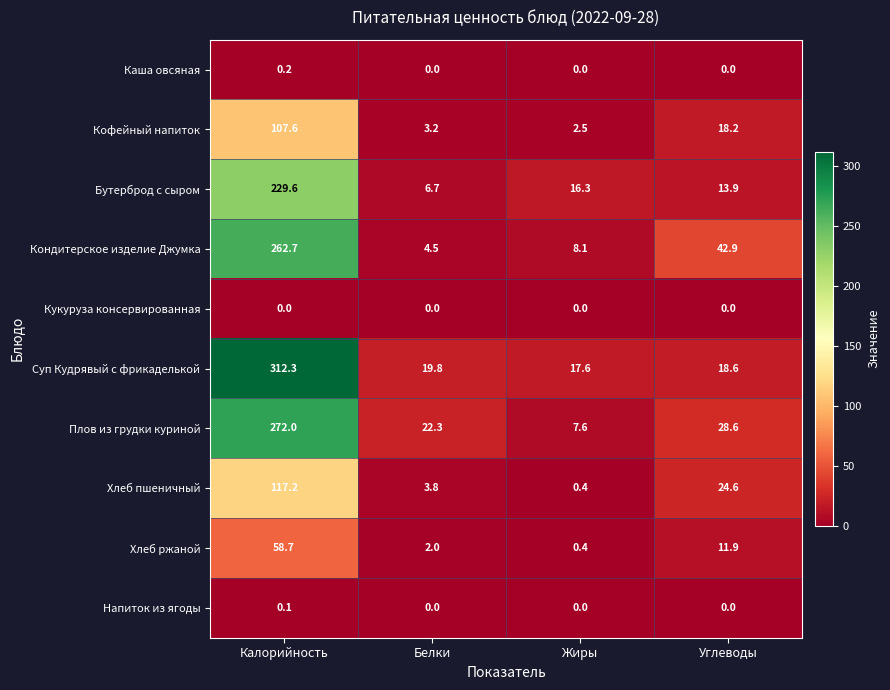

What is the greatest value displayed?

312.3